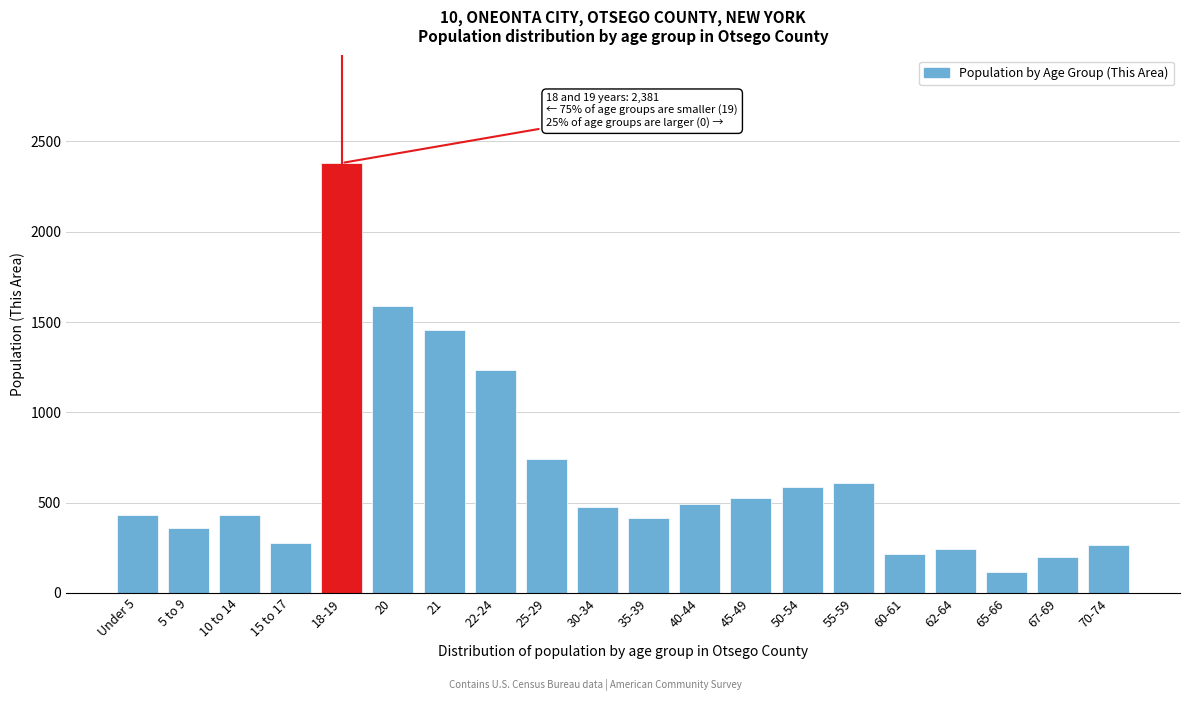

Is it true that the value at 25-29 is 741?

True